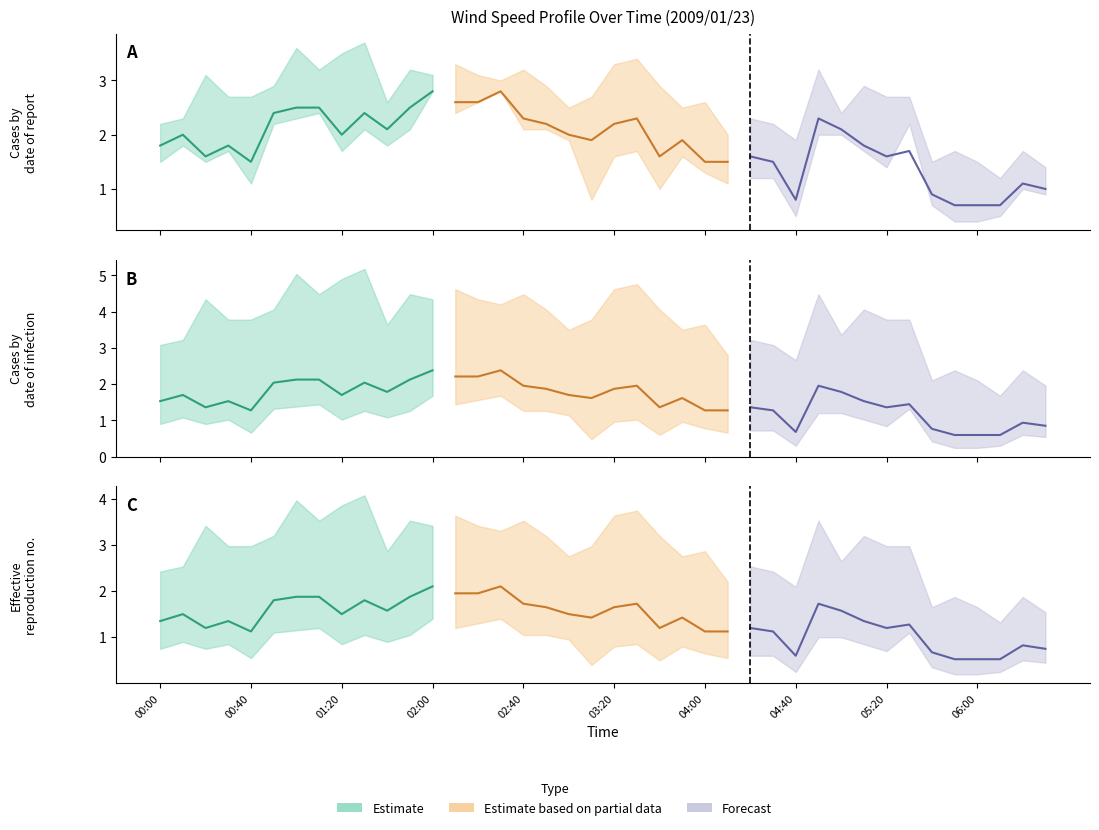

What is the label of the 37th point from the right?

00:30